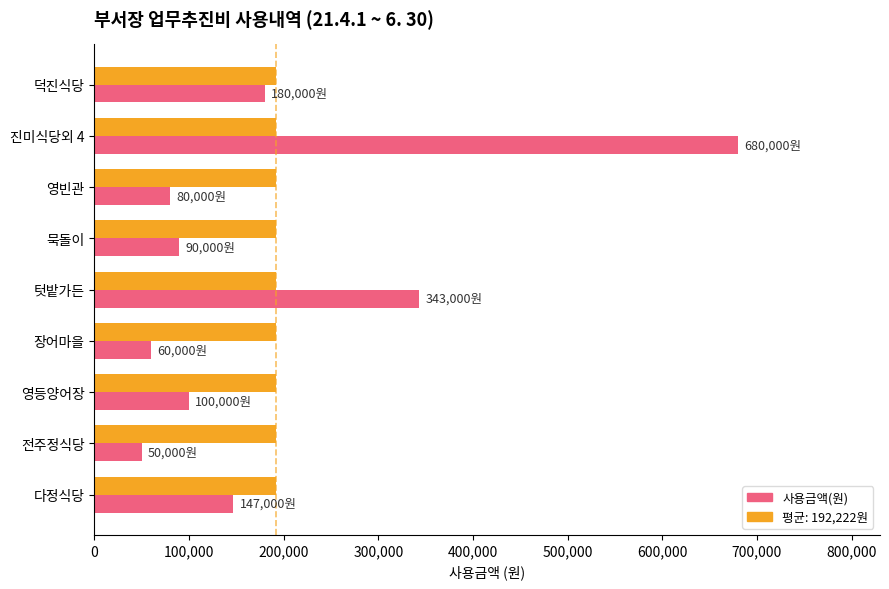

What is the spread (max minus min) of values at 다정식당?

45222.2